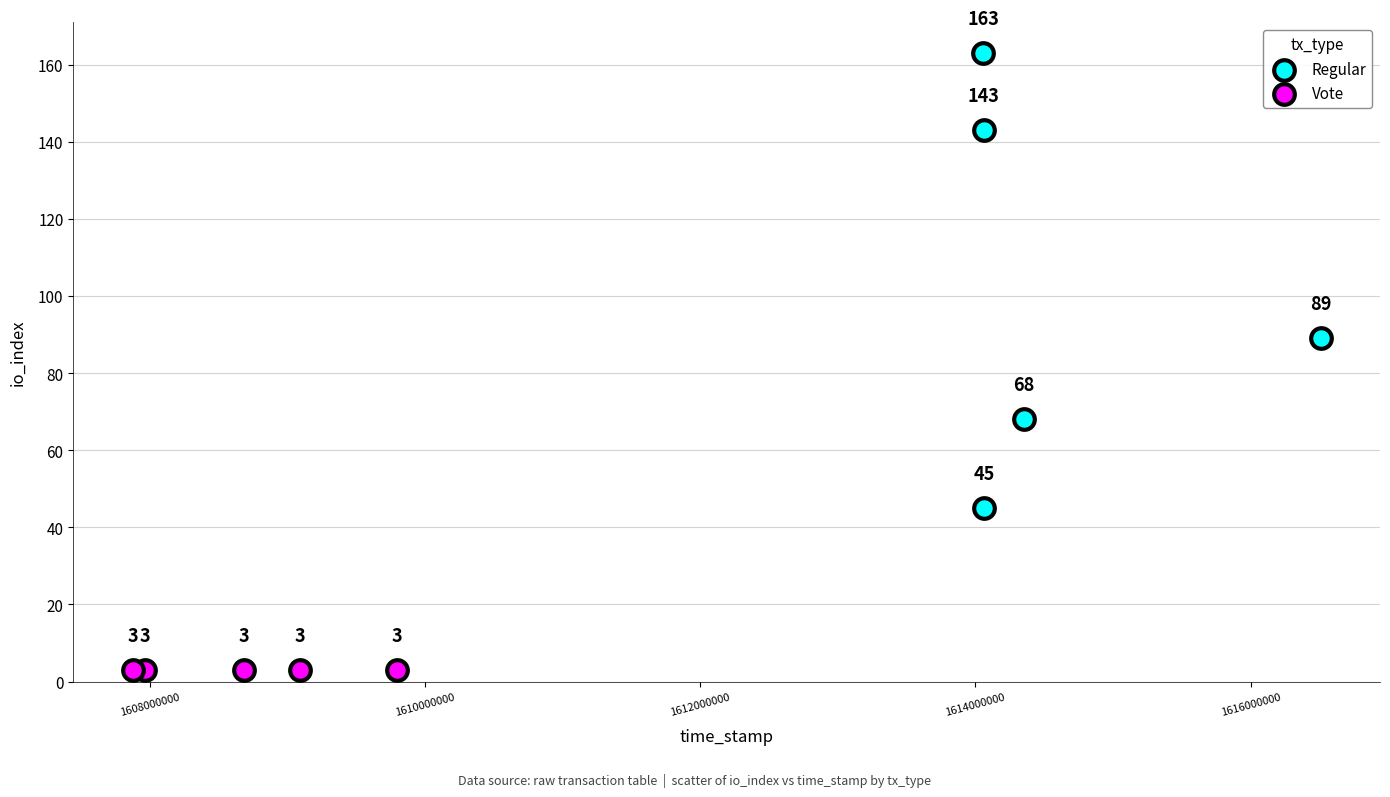

Which series contains the lowest Y value?

Vote